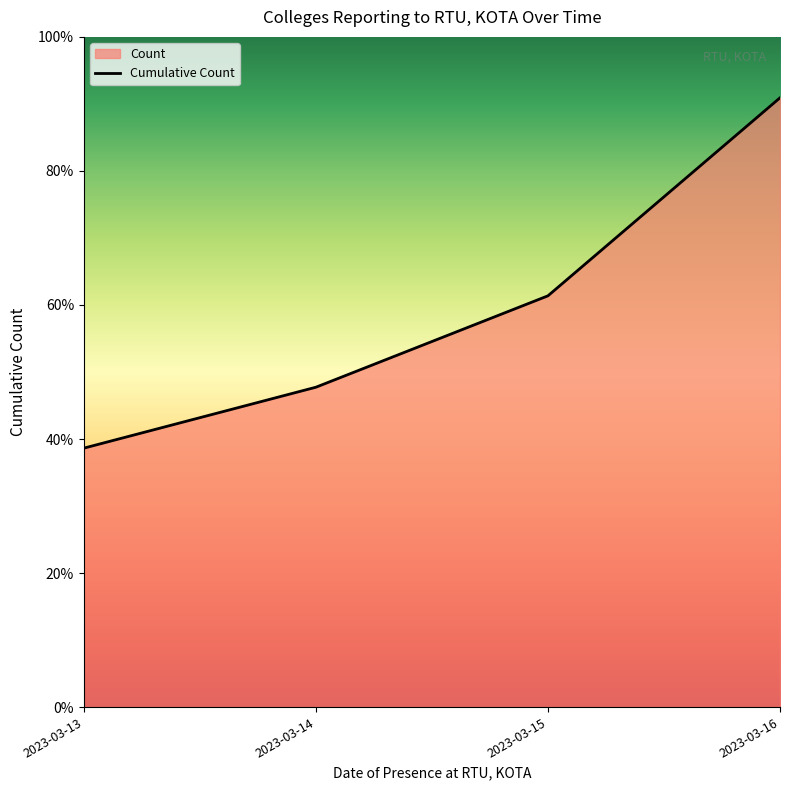

Does the chart display data point markers on the line(s)?

No